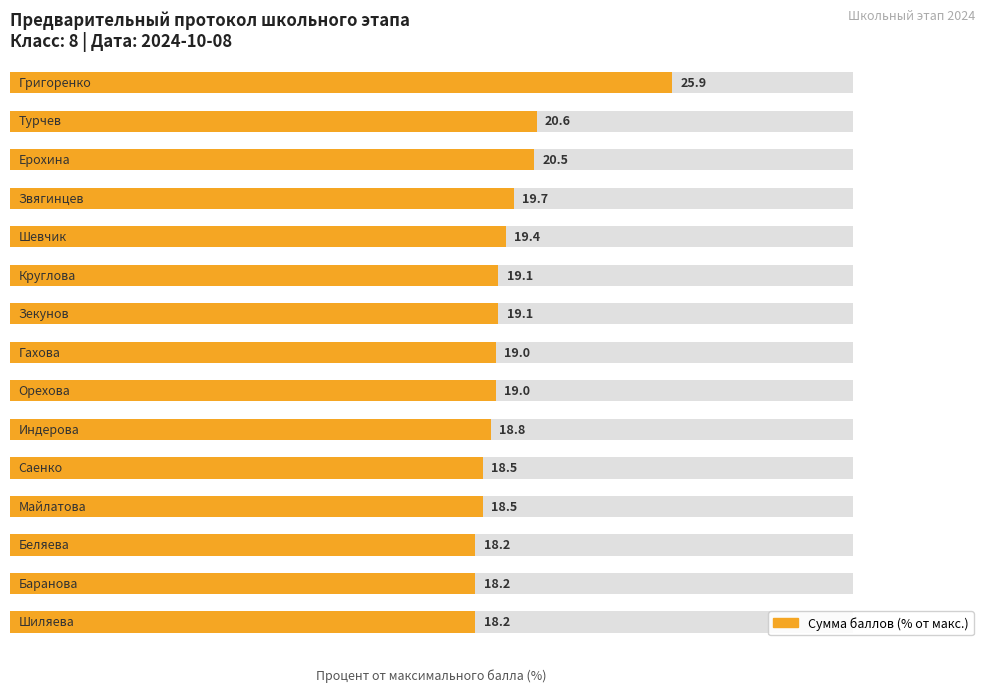

What is the ratio of the value at 7 to the value at 10?

1.0